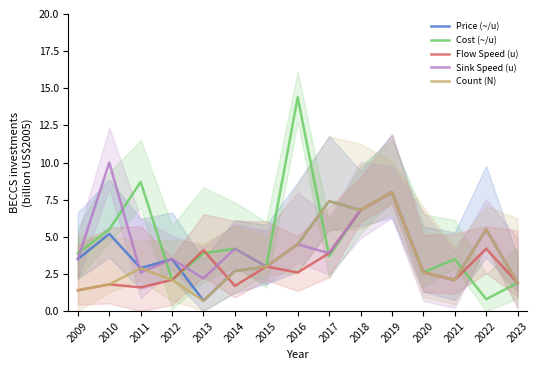

Which category has the lowest value across all series?

2013